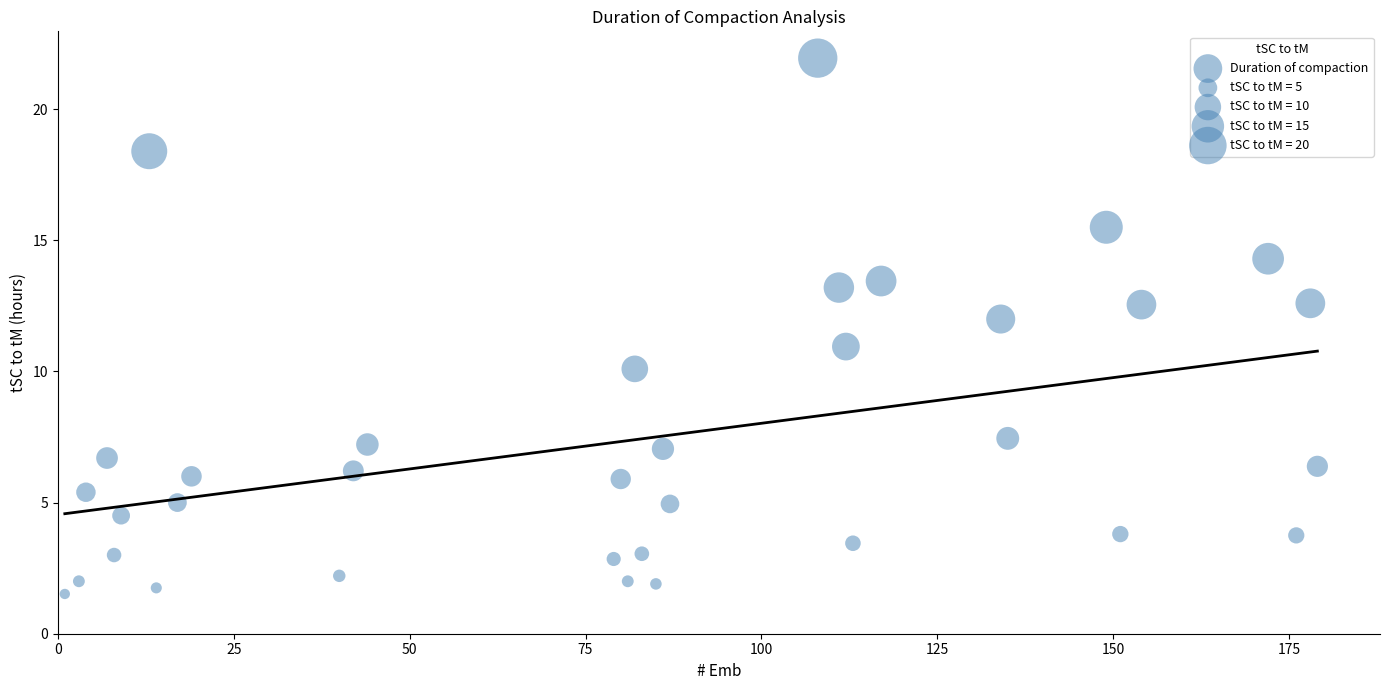

What is the range of Y values (max minus min)?

20.4